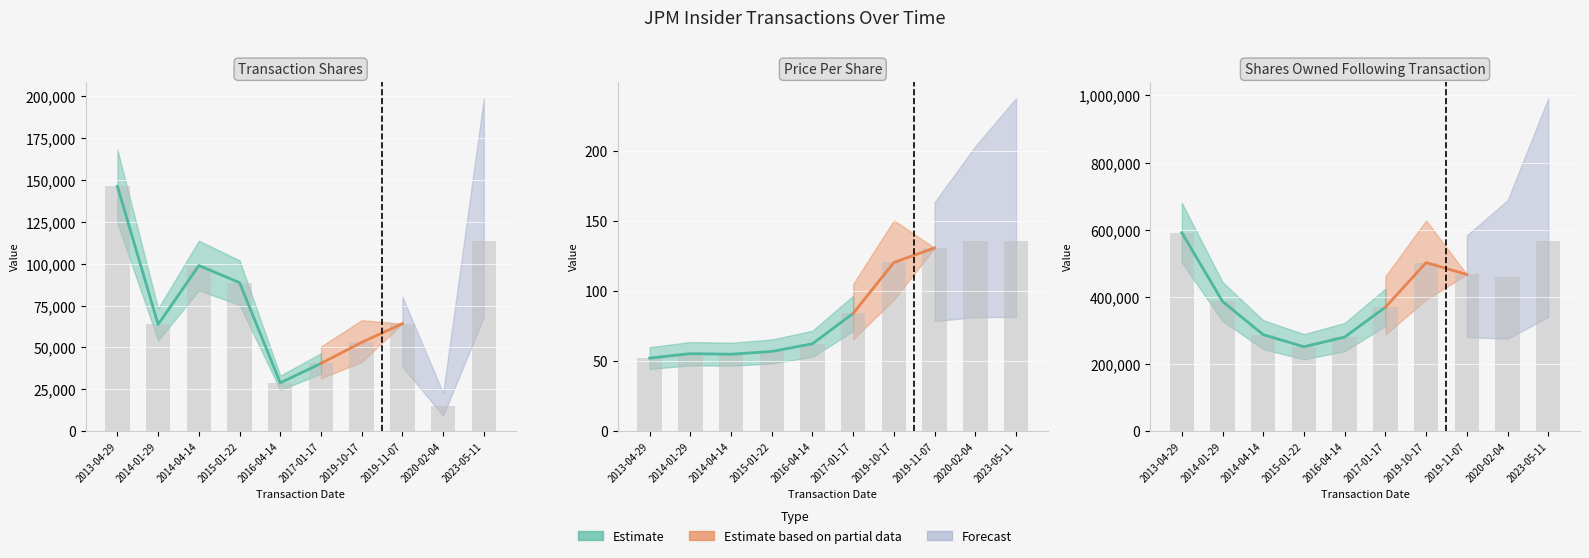

At 2019-11-07, list the series in order from largest to smallest.

sharesOwnedFollowingTransaction, transactionShares, transactionPricePerShare